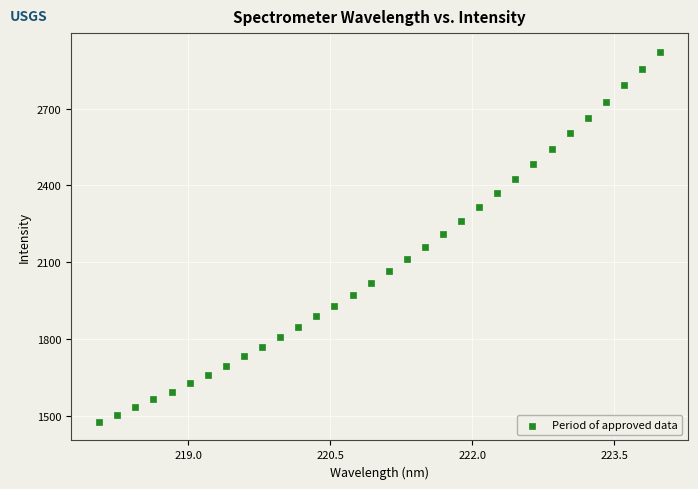

What is the range of X values (max minus min)?

5.9